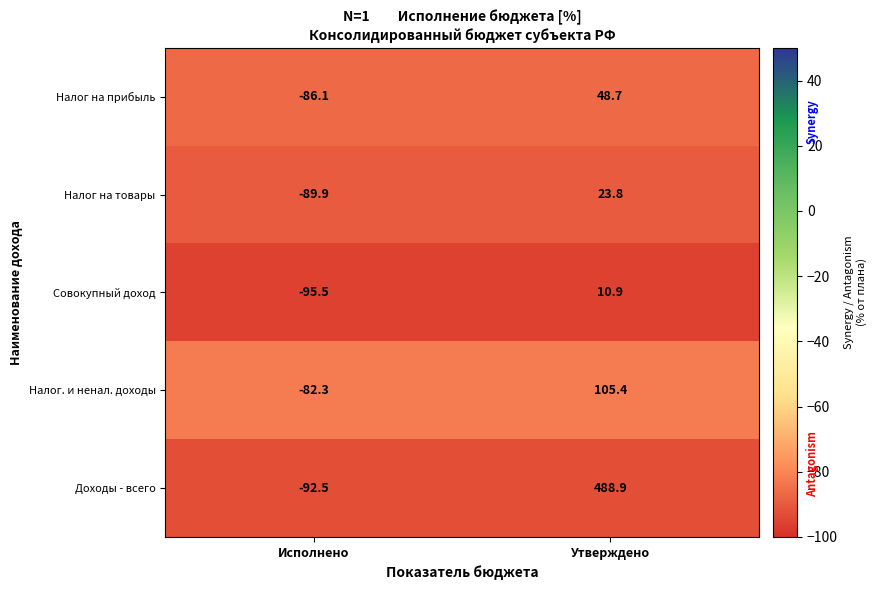

The Совокупный доход series shows 16.8 at Утверждено. True or false?

False